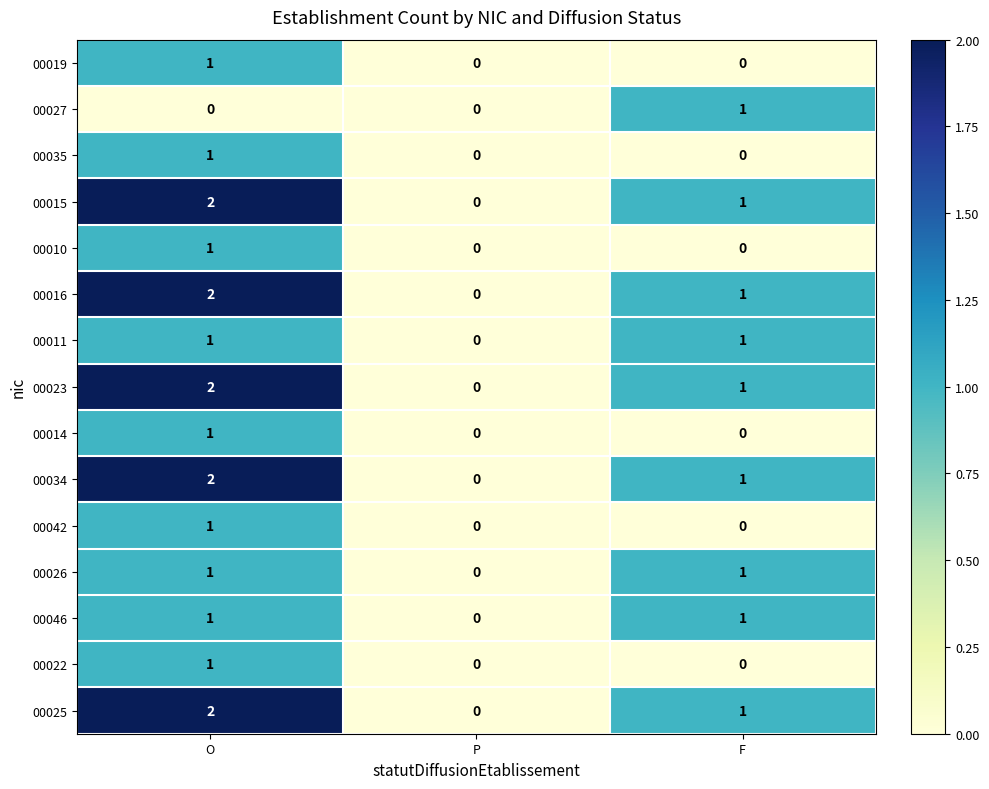

Which label corresponds to the largest value in the chart?

O